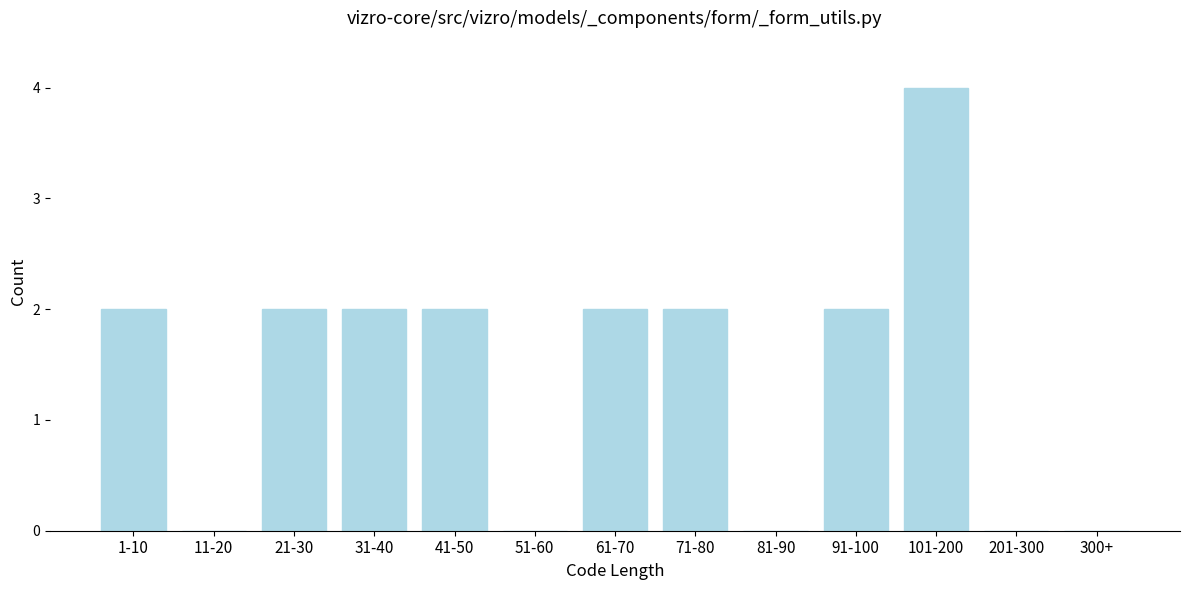

Reading left to right, list all the values displayed in this chart.

1-10=2	11-20=0	21-30=2	31-40=2	41-50=2	51-60=0	61-70=2	71-80=2	81-90=0	91-100=2	101-200=4	201-300=0	300+=0